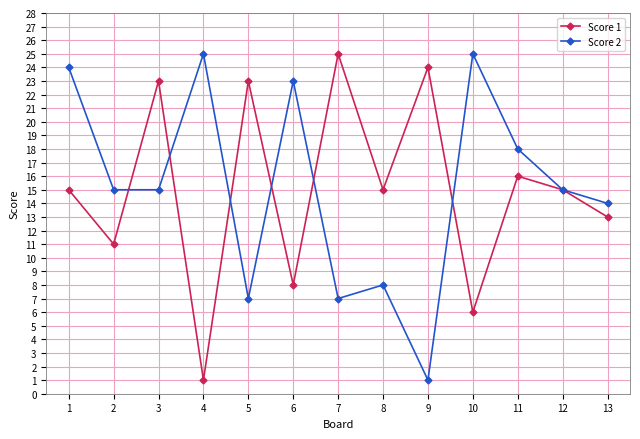

Where is the first local maximum for Score 1?

3